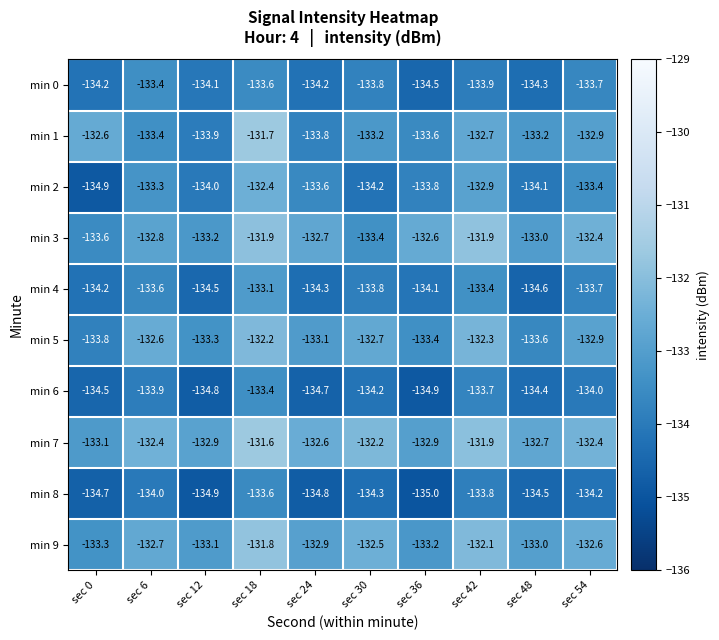

Count the number of data series in this chart.

10